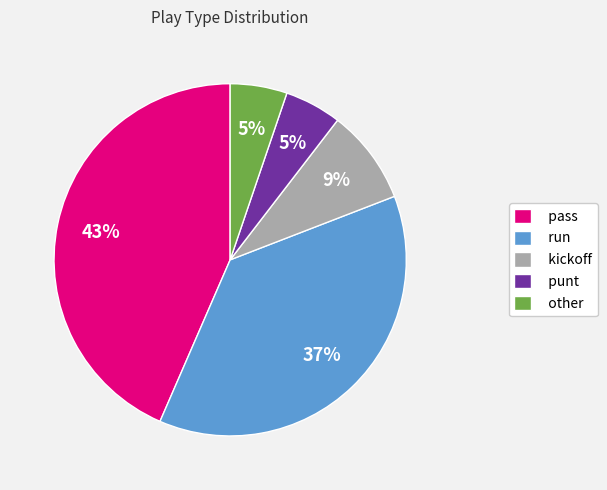

Count the number of slices in the pie.

5